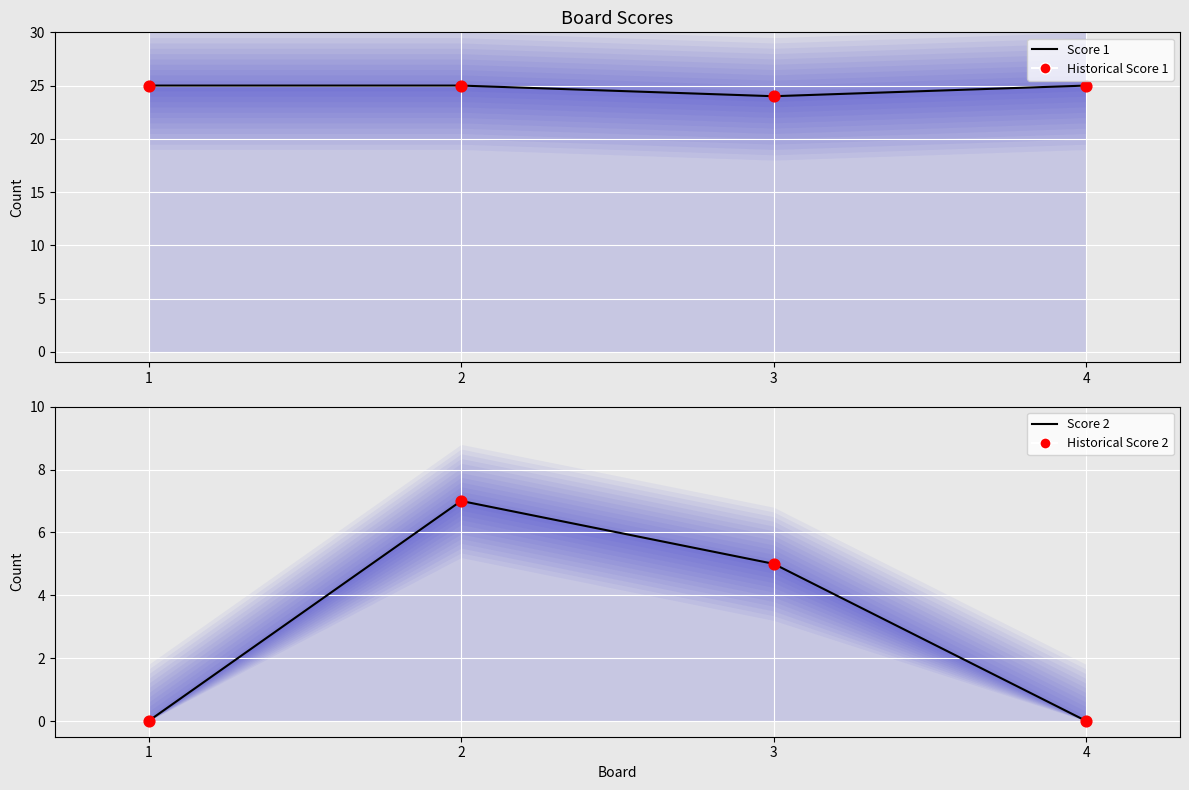

Is the value of Historical Score 2 at 2 greater than the value of Score 2 (line) at 4?

Yes